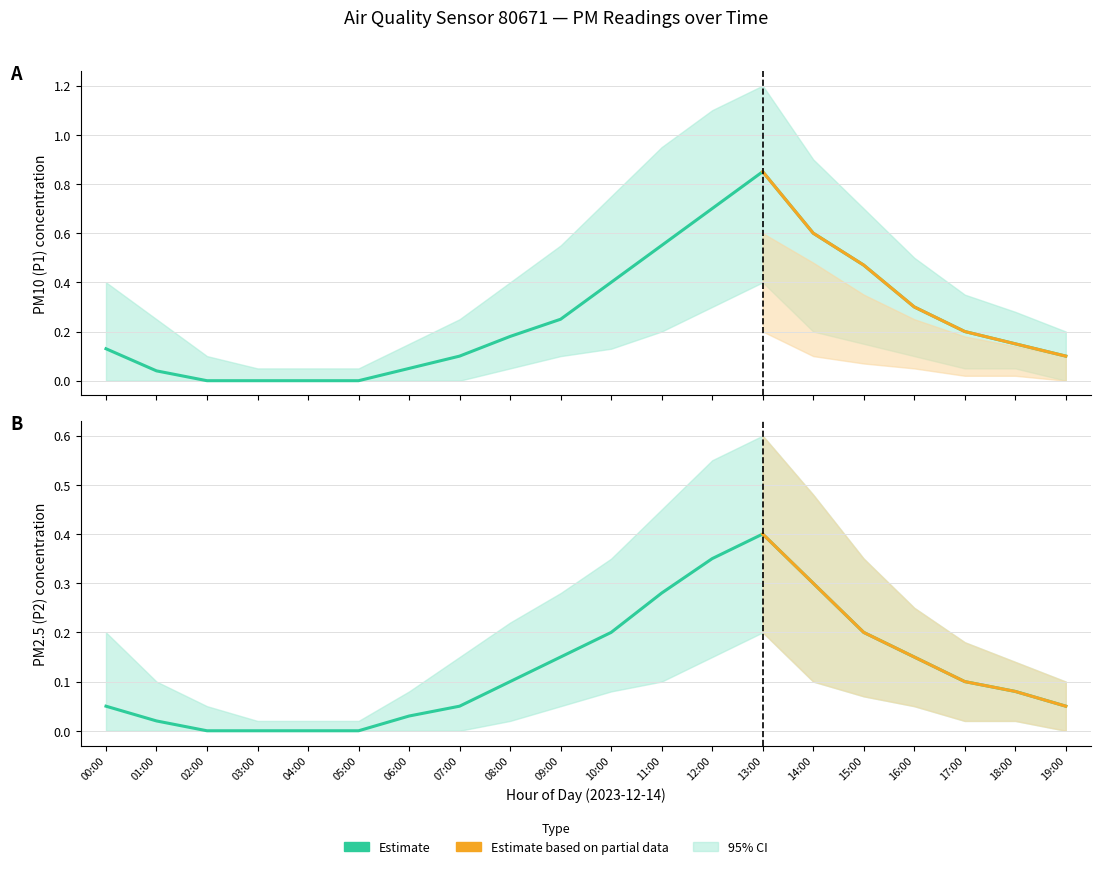

What is the sum of all P1_upper values?

9.2